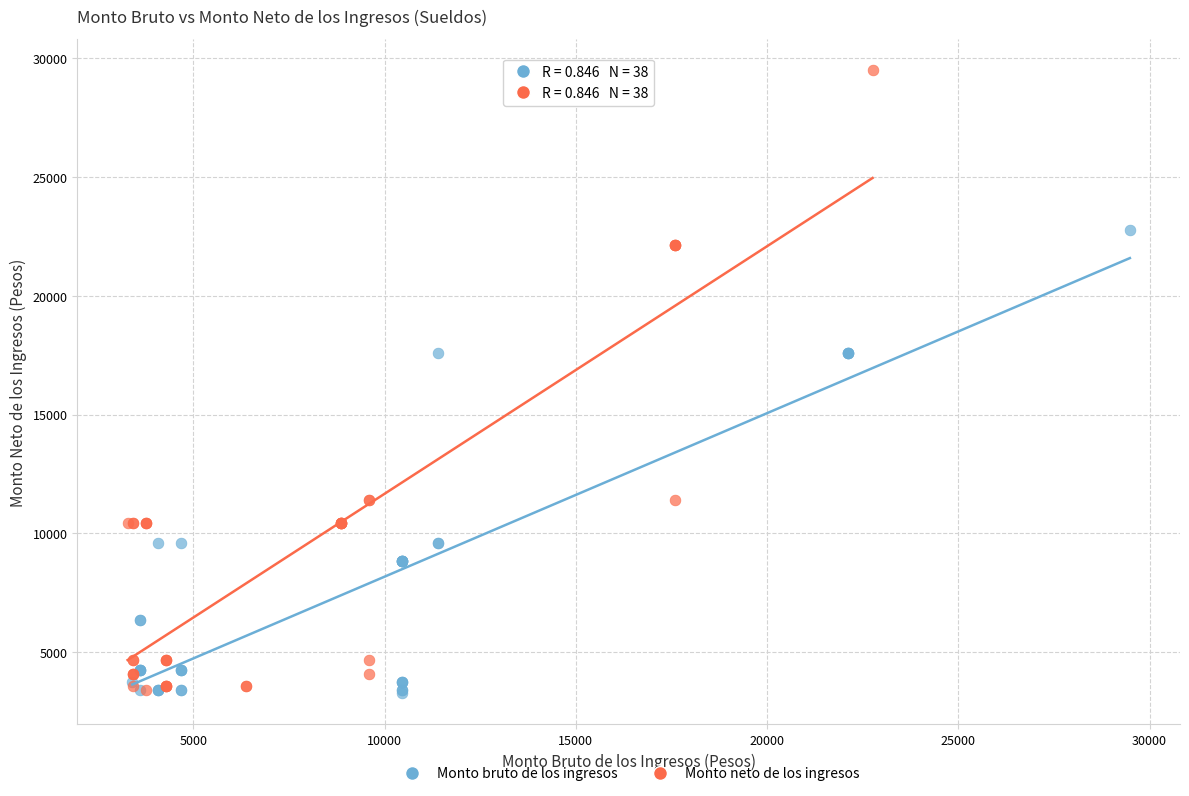

Which series contains the highest Y value?

Monto neto de los ingresos